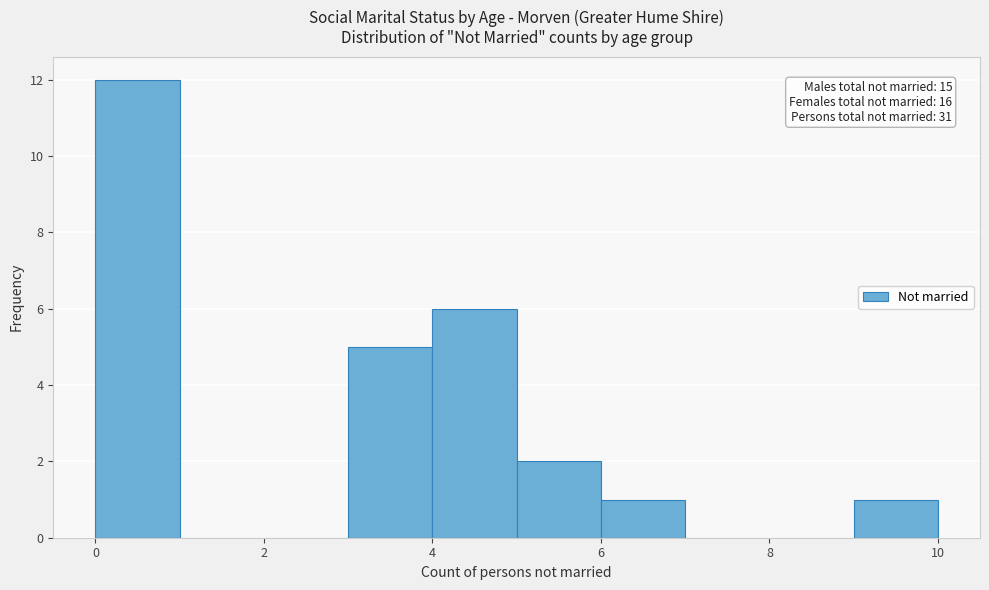

Which range on the x-axis has the tallest bar?

0 to 1